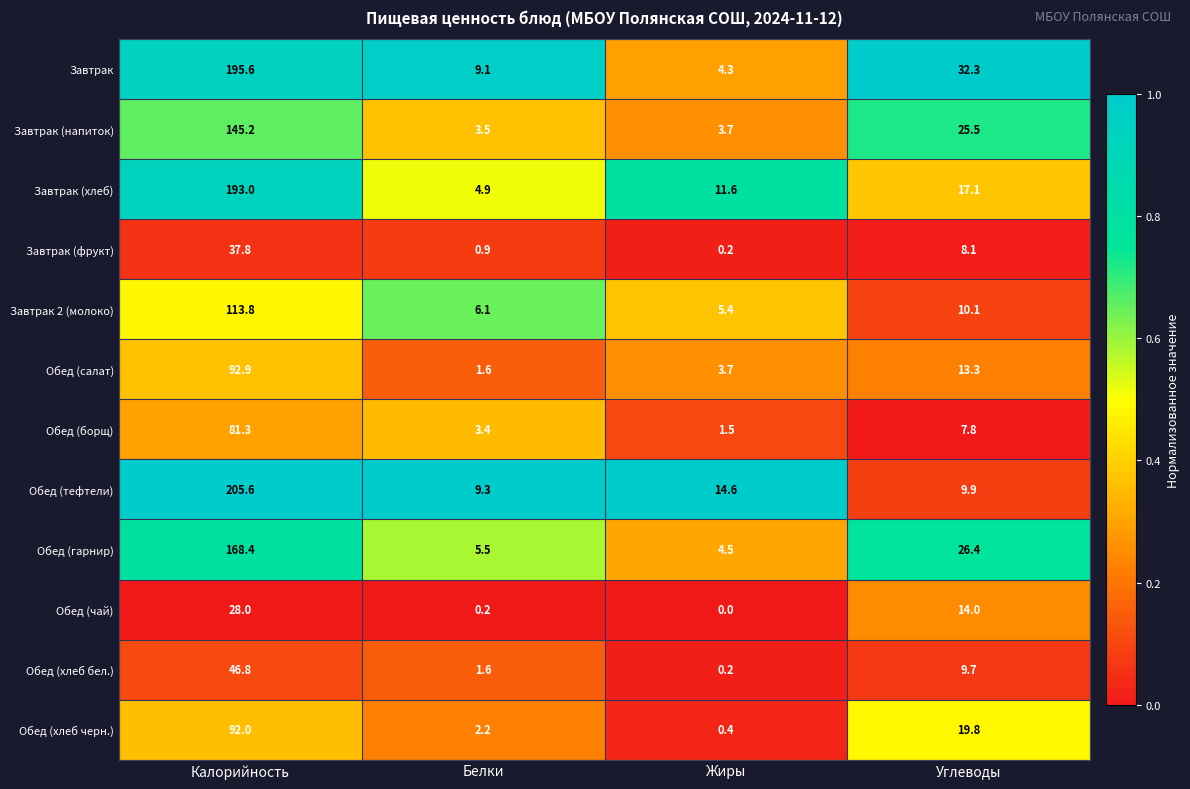

True or false: Обед (салат) has a value of 165.2 at Калорийность.

False